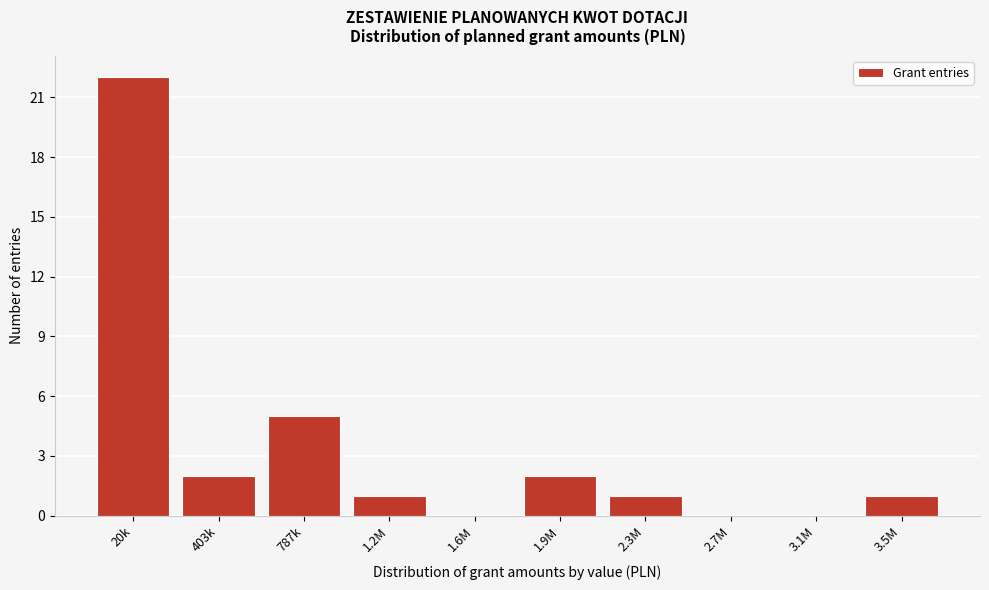

Reading left to right, extract all data points from this chart.

20k=22	403k=2	787k=5	1.2M=1	1.6M=0	1.9M=2	2.3M=1	2.7M=0	3.1M=0	3.5M=1